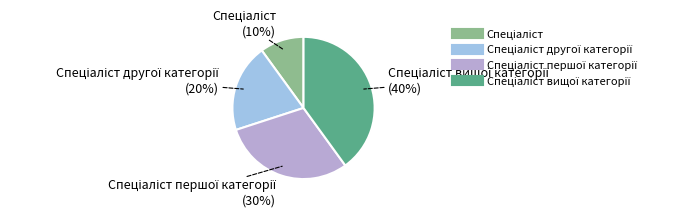

To the nearest percent, what is the average slice percentage?

25%